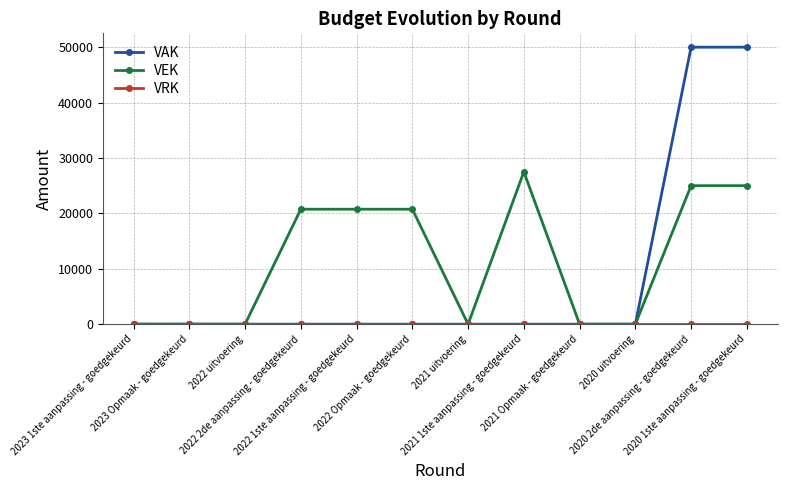

What is the highest value of the VEK series?

27500